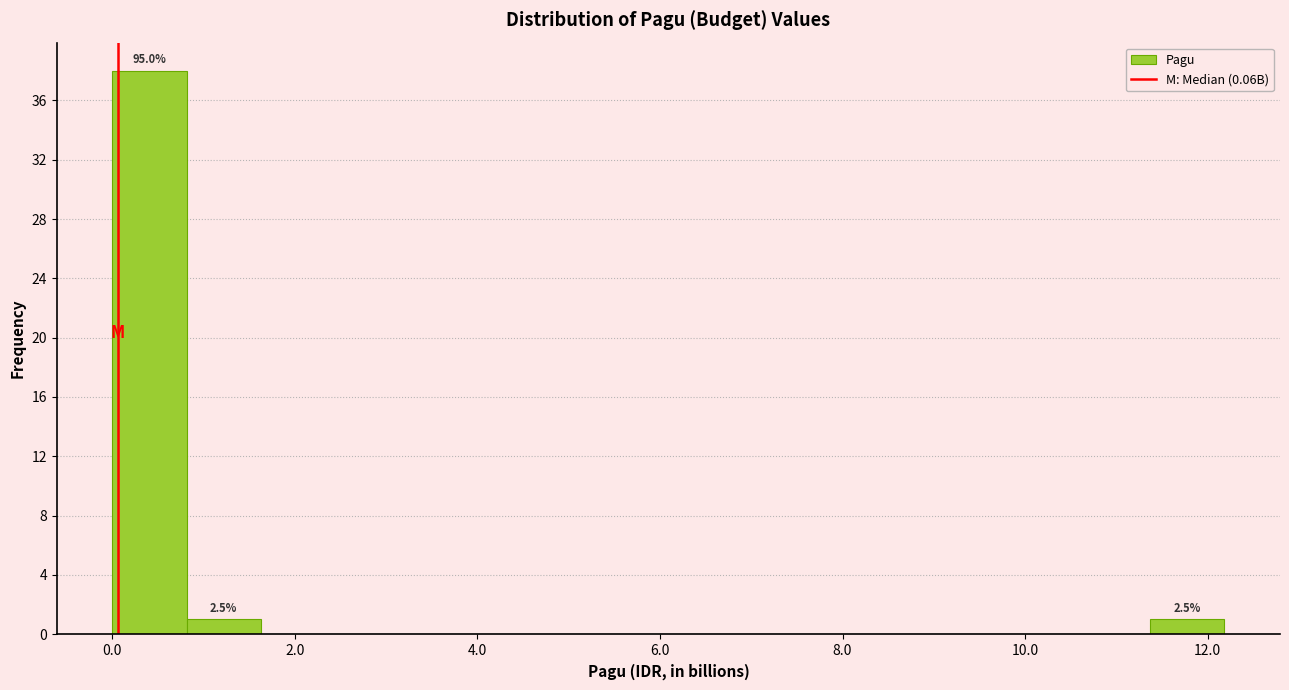

Which range on the x-axis has the tallest bar?

0.0 to 0.8